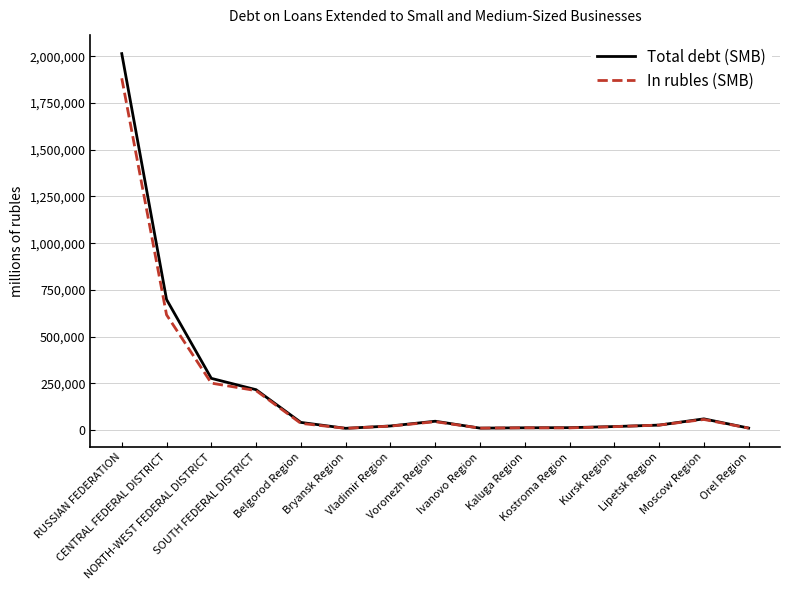

List the series in order of their peak value, lowest first.

In rubles (SMB), Total debt (SMB)